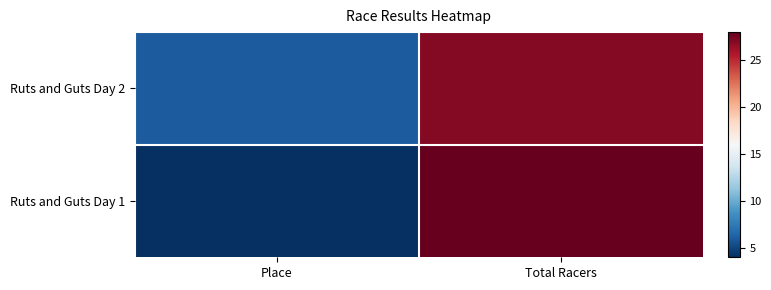

Which series has the largest total across all categories?

Ruts and Guts Day 2